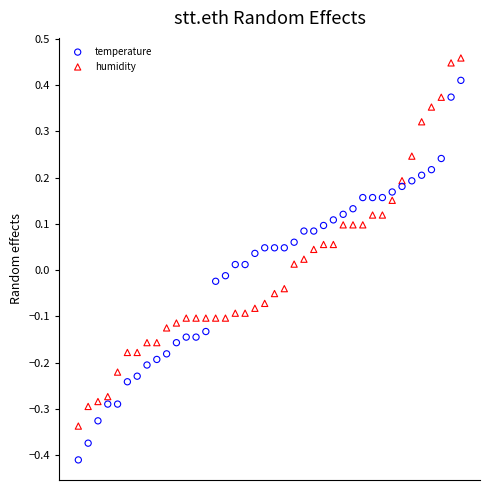

Which series has the widest spread of Y values?

temperature